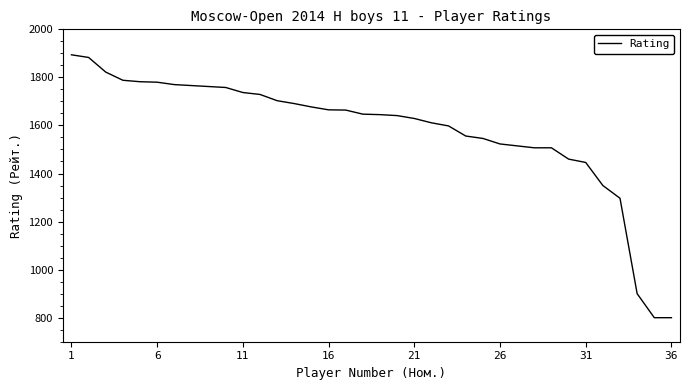

What is the difference between the maximum and second lowest values?

1094